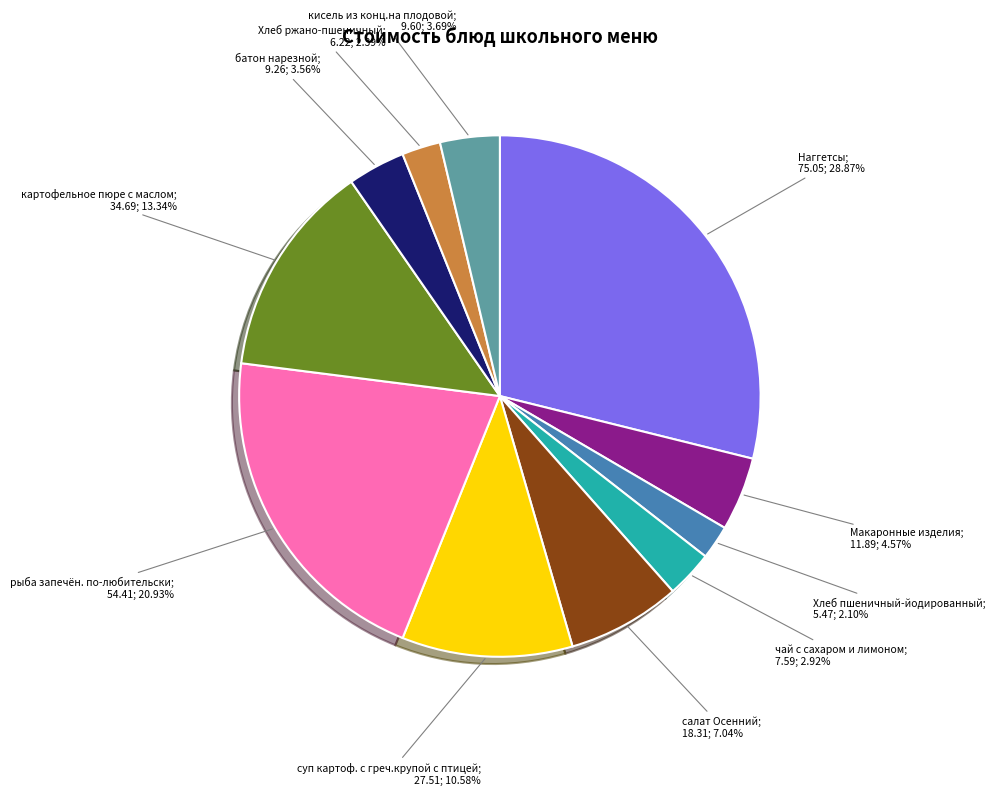

Is there a majority slice in this chart?

No